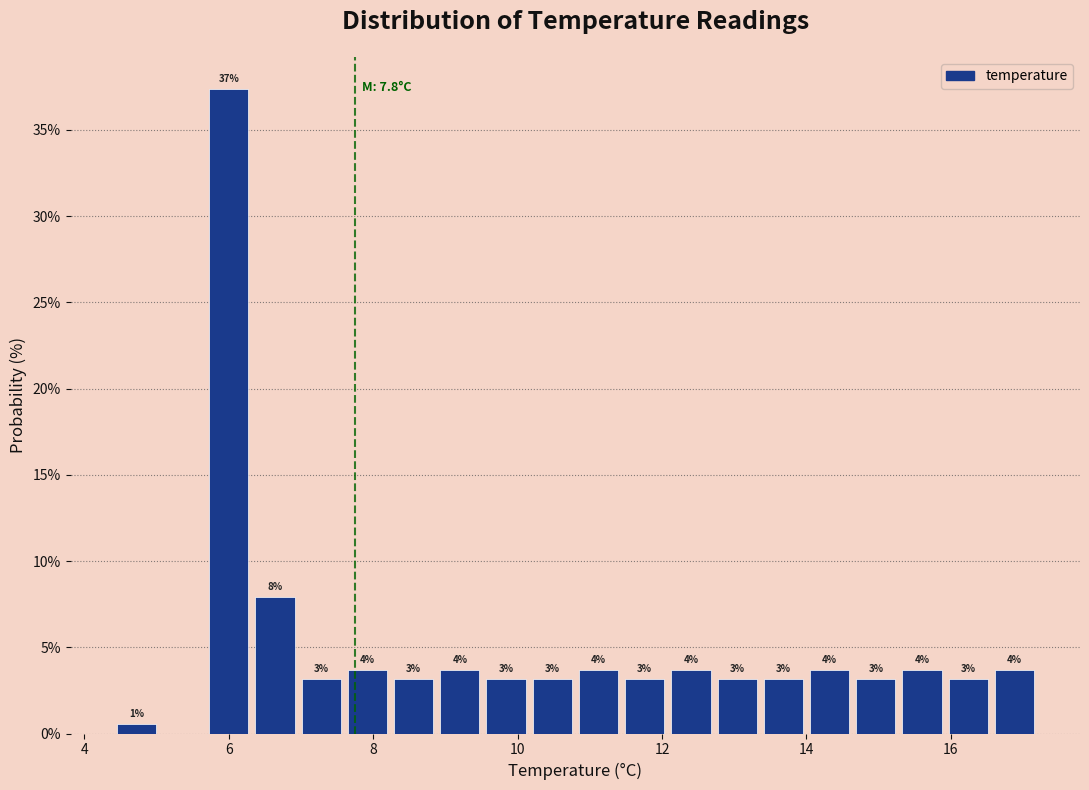

Around what value on the x-axis is the tallest bar? Give the approximate position of its centre, as read against the axis.

6.0